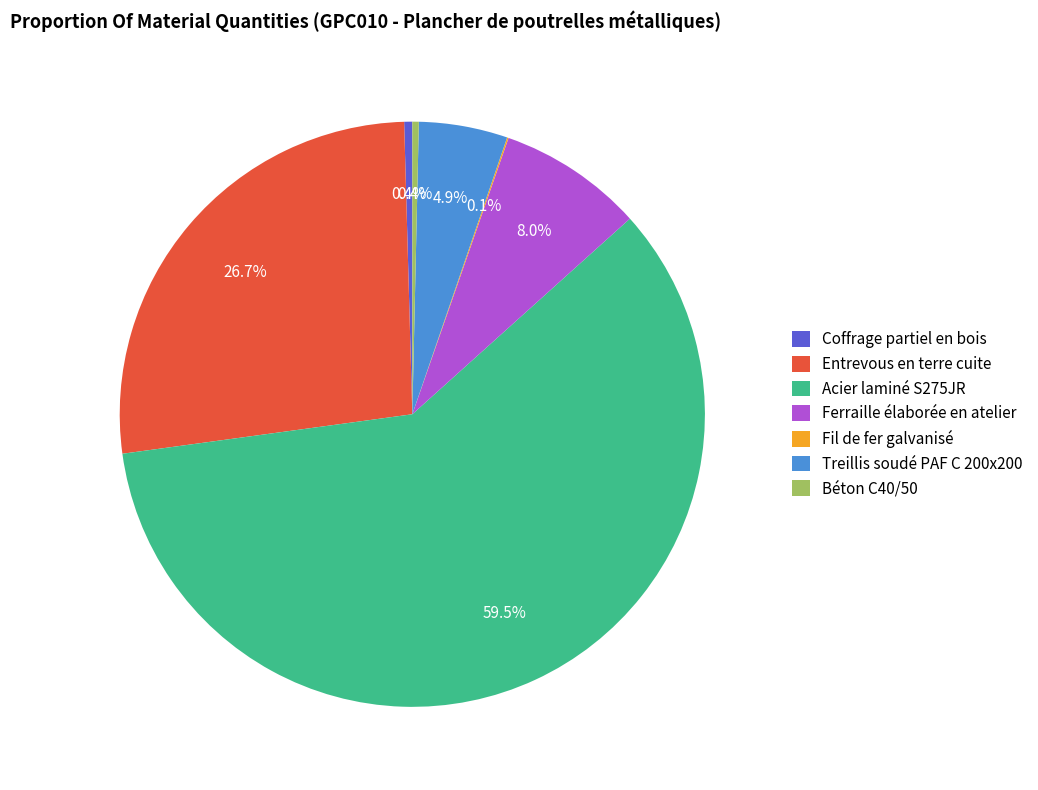

To the nearest percent, what is the combined percentage of Acier laminé S275JR and Entrevous en terre cuite?

86%